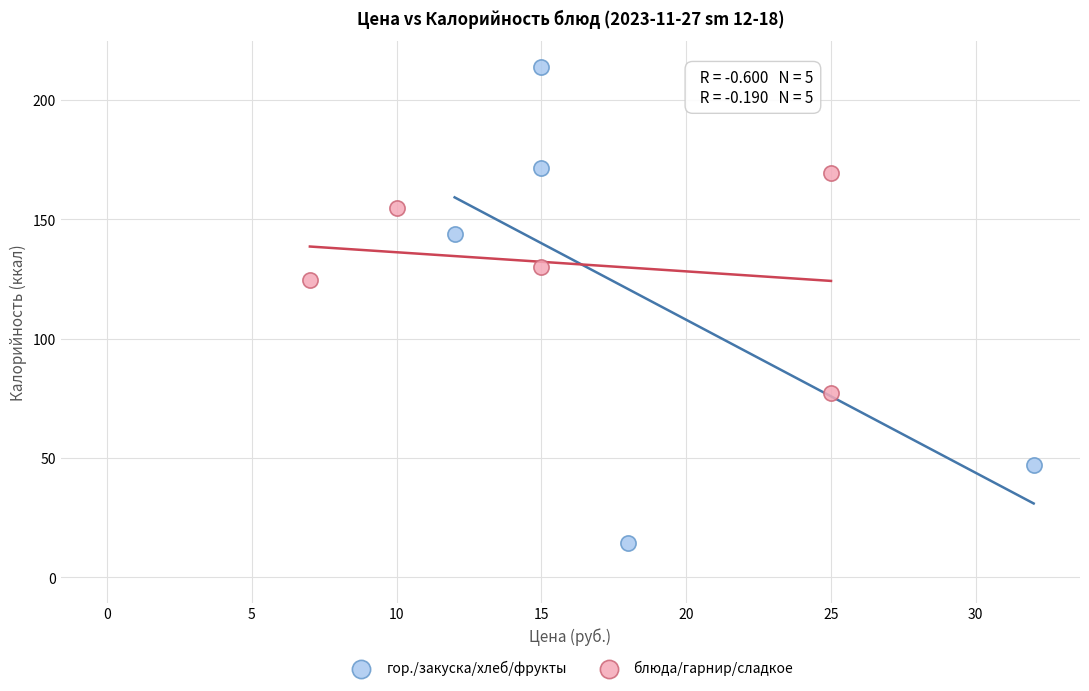

What are all the series names shown in the legend?

гор./закуска/хлеб/фрукты, блюда/гарнир/сладкое